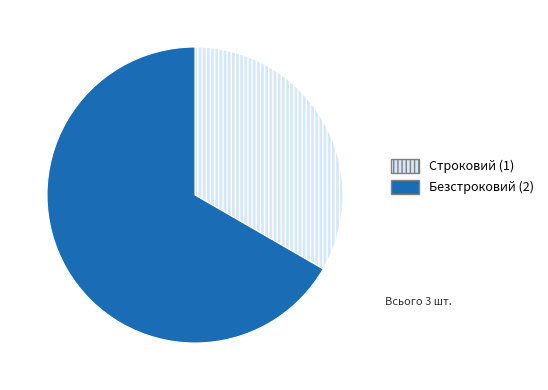

Is the sum of Строковий (1) and Безстроковий (2) greater than half?

Yes